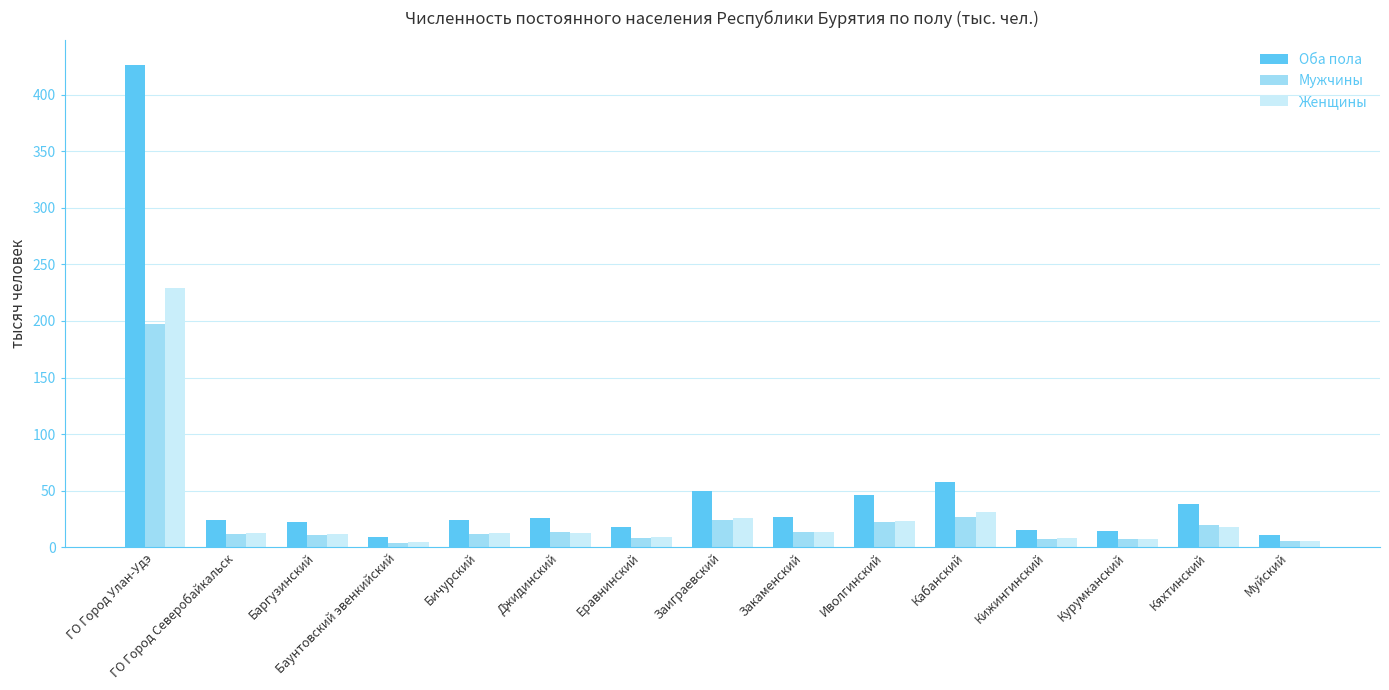

What is the label of the 6th bar from the right?

Иволгинский